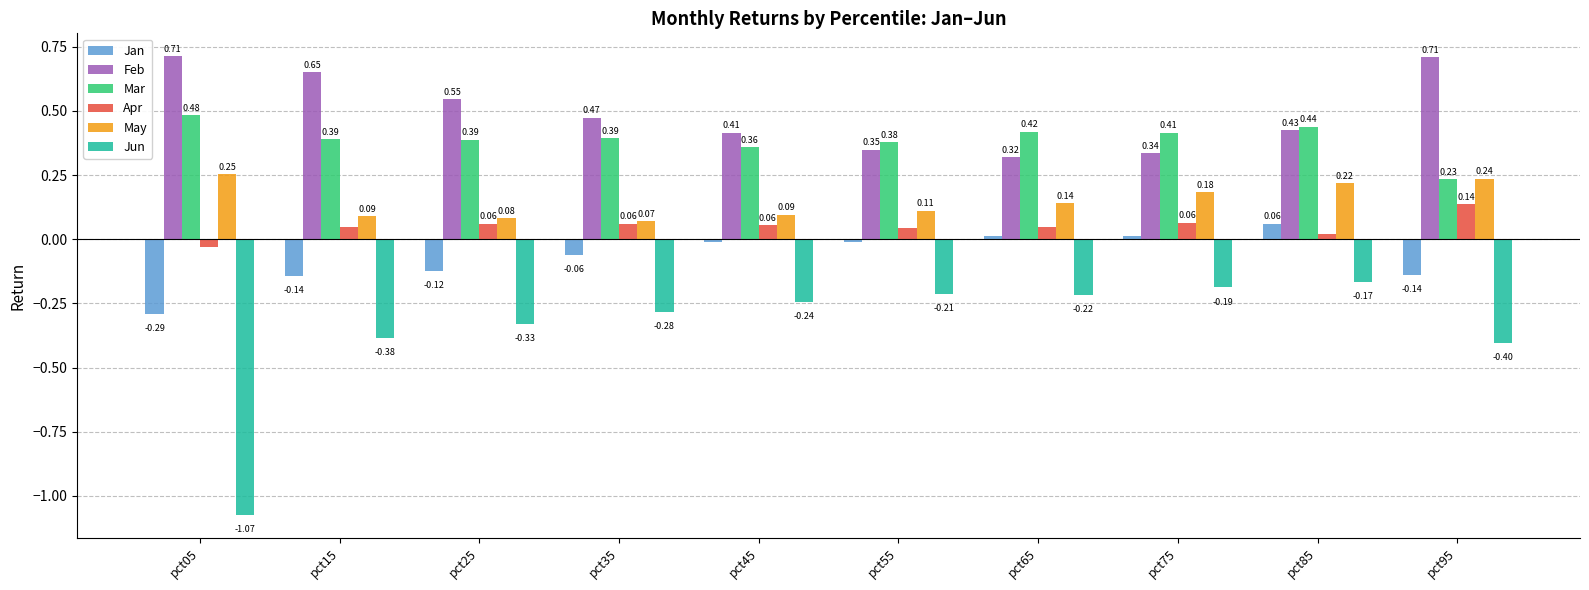

At which category does the chart reach its minimum across all series?

pct05